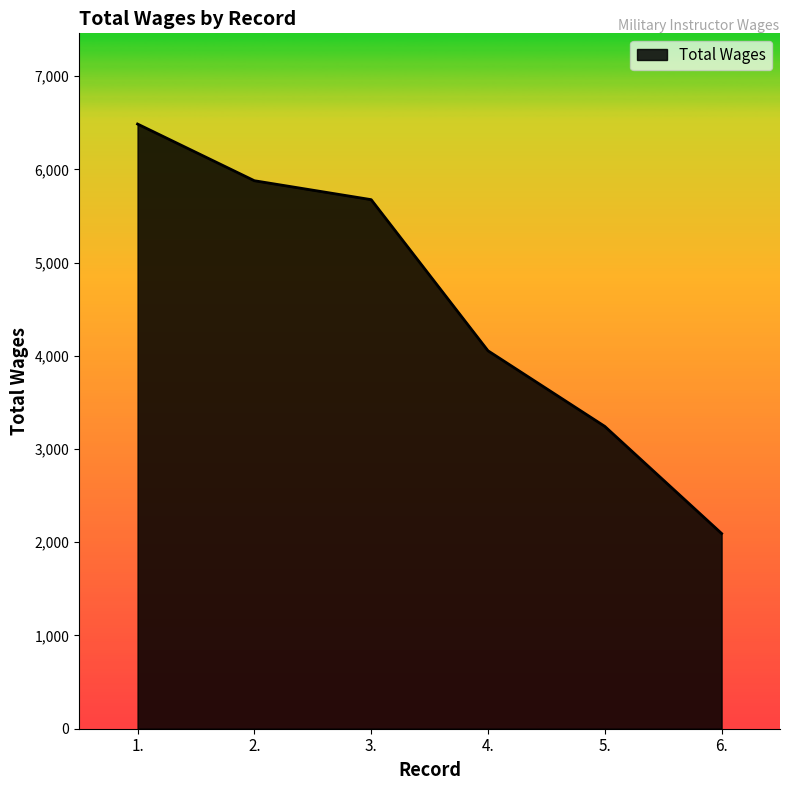

Which label corresponds to the largest value in the chart?

1.